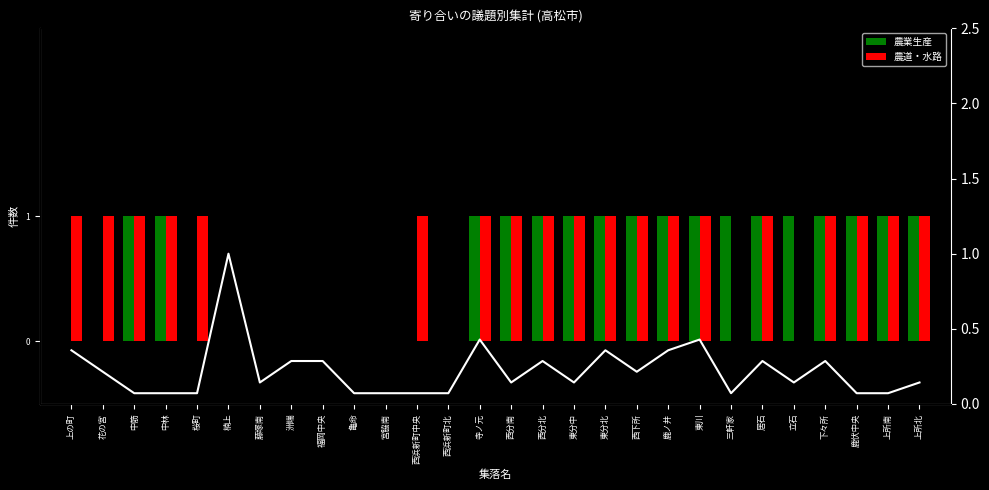

The chart shows a value of 0.1 at 居石. True or false?

False